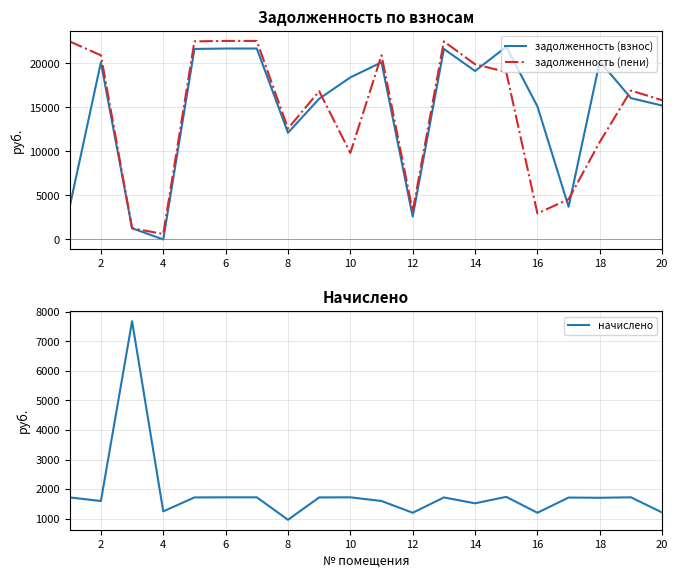

True or false: начислено has more than 1 points higher than both neighbors.

True